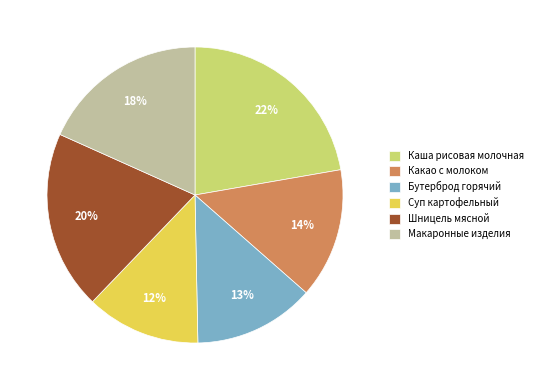

Which category has the smallest portion of the pie?

Суп картофельный